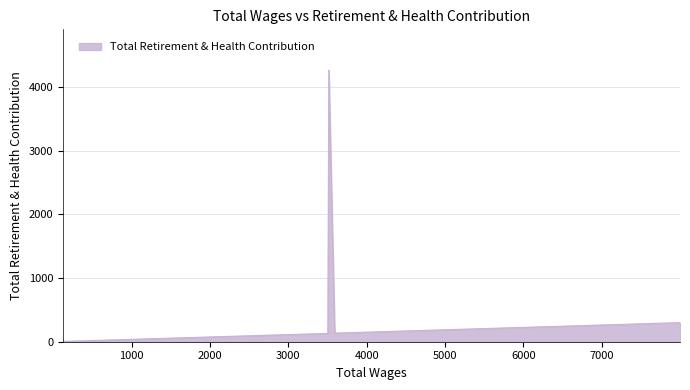

What is the greatest value displayed?

4269